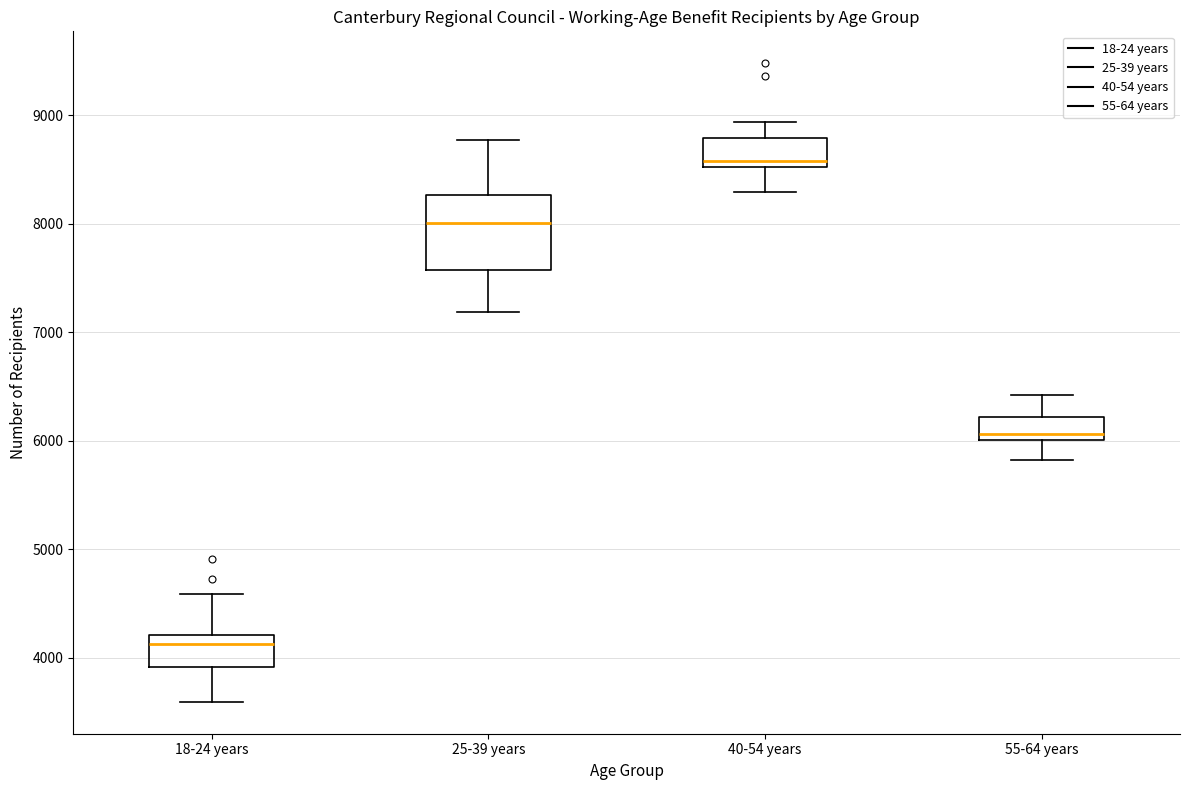

Where is the lower edge of the box for 18-24 years on the y-axis? The values are not printed on the chart, so give them approximately, as read against the axis.

3900